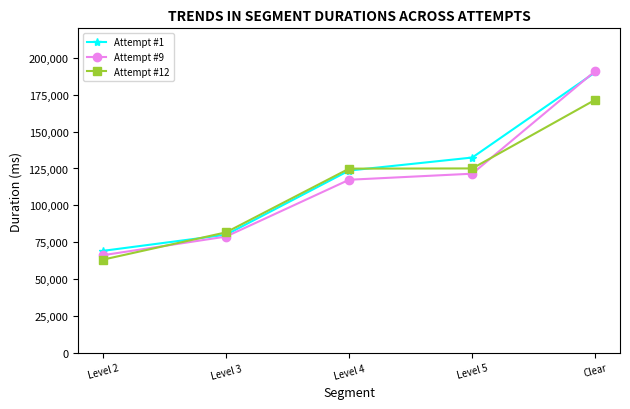

What is the difference between the maximum and second lowest values in the Attempt #9 series?

112284